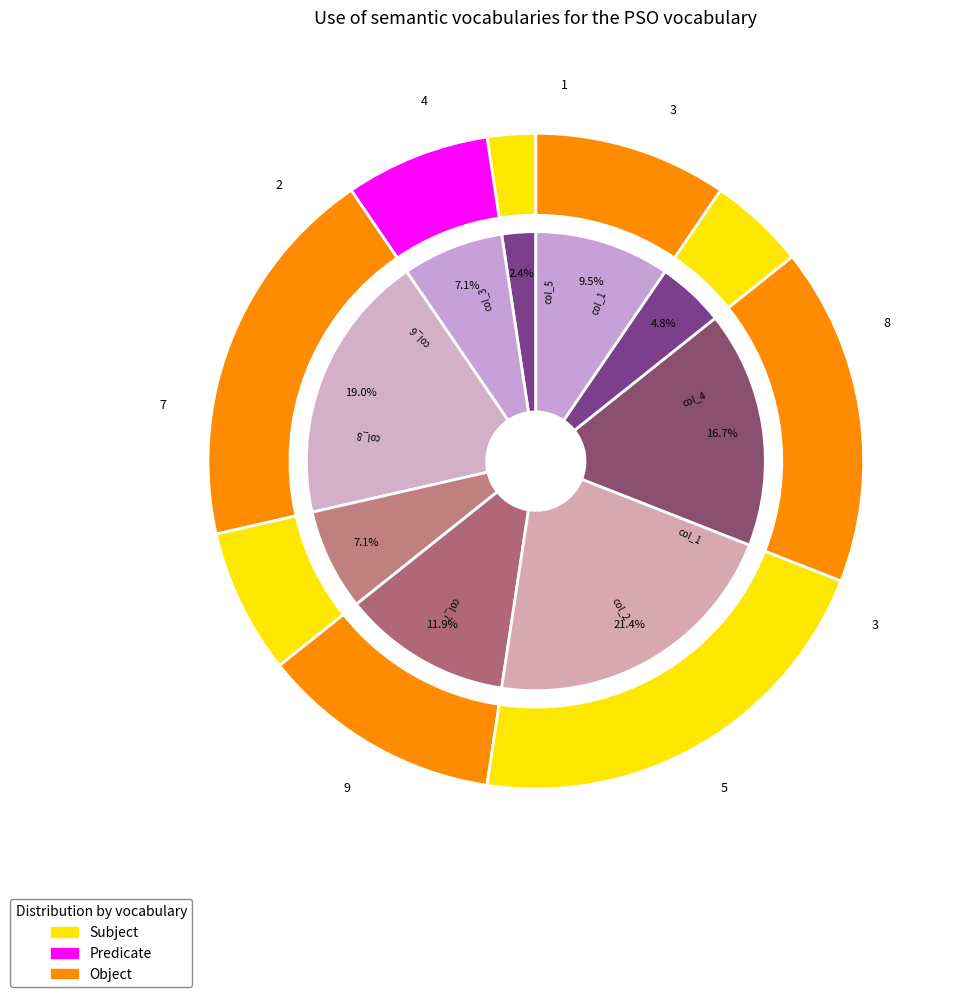

How many slices are in this pie chart?

9